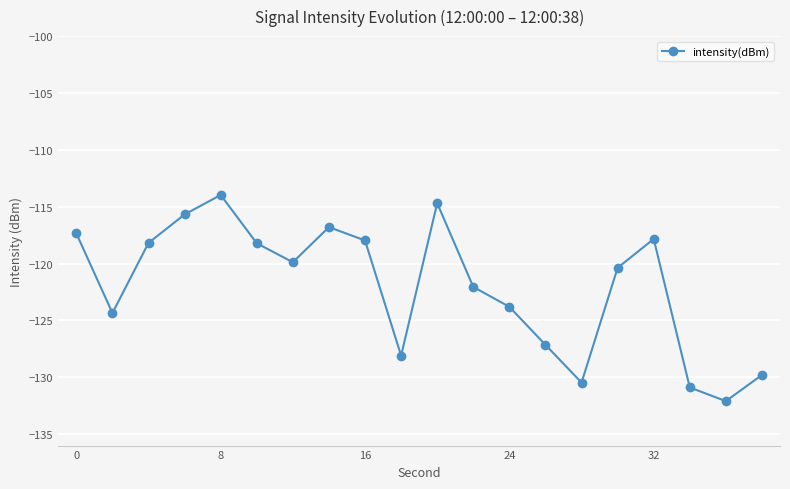

What is the smallest value displayed?

-132.1